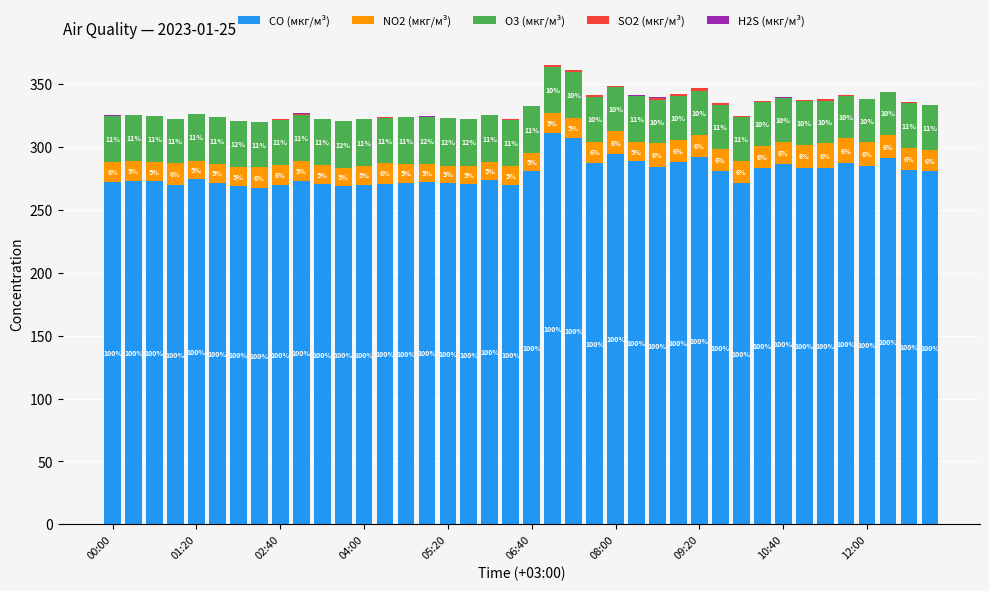

Does the chart contain stacked bars?

Yes